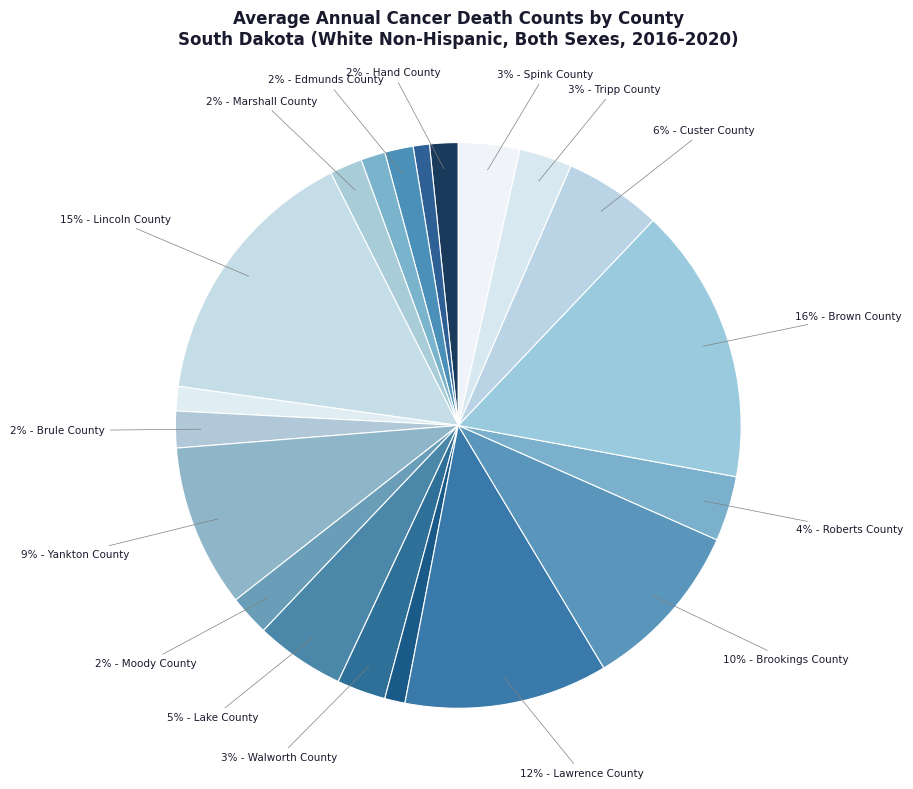

Rank the categories by value from lowest to highest.

Sanborn County, Jerauld County, Douglas County, Potter County, Hand County, Edmunds County, Marshall County, Brule County, Moody County, Walworth County, Tripp County, Spink County, Roberts County, Lake County, Custer County, Yankton County, Brookings County, Lawrence County, Lincoln County, Brown County